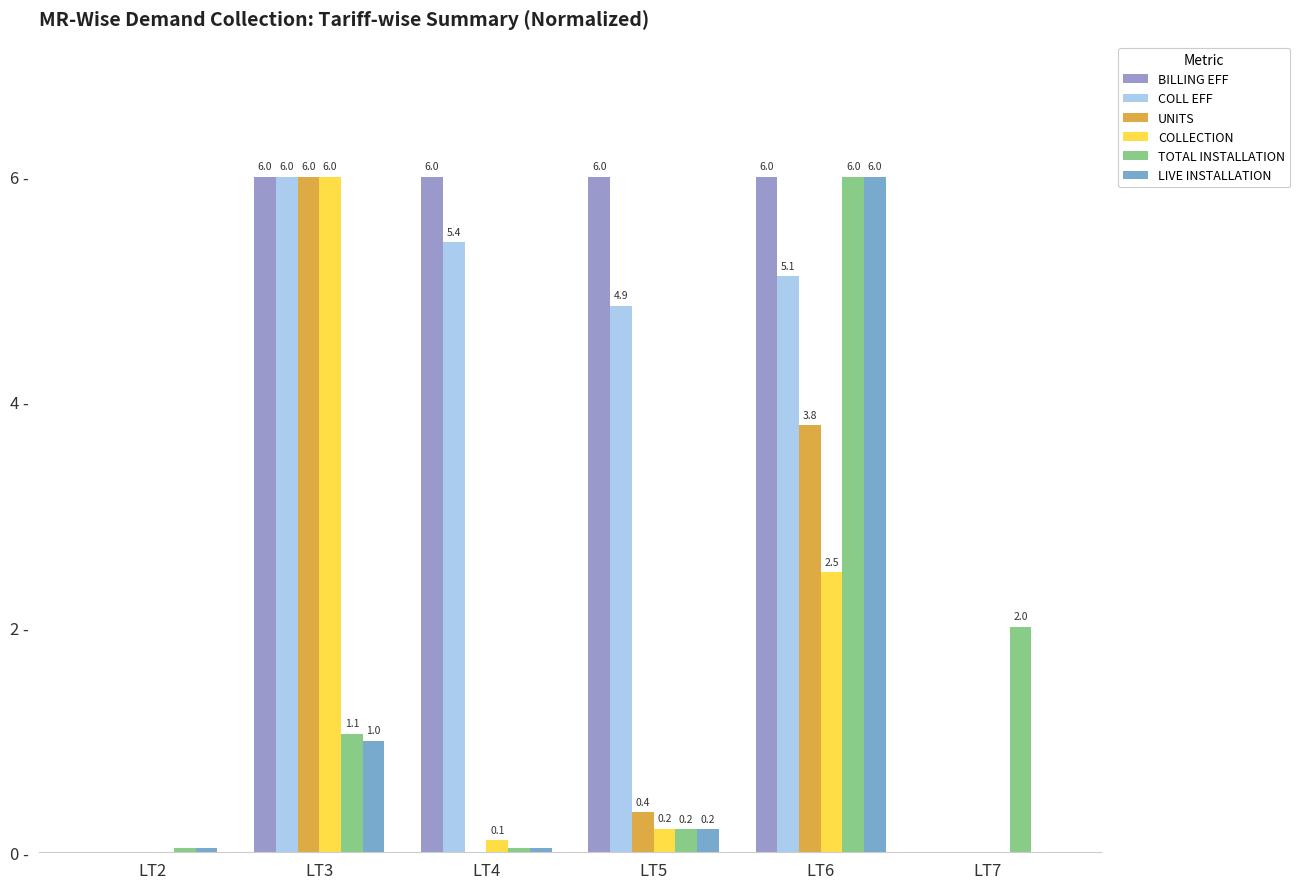

Where is TOTAL INSTALLATION nearest to the value 3?

LT7